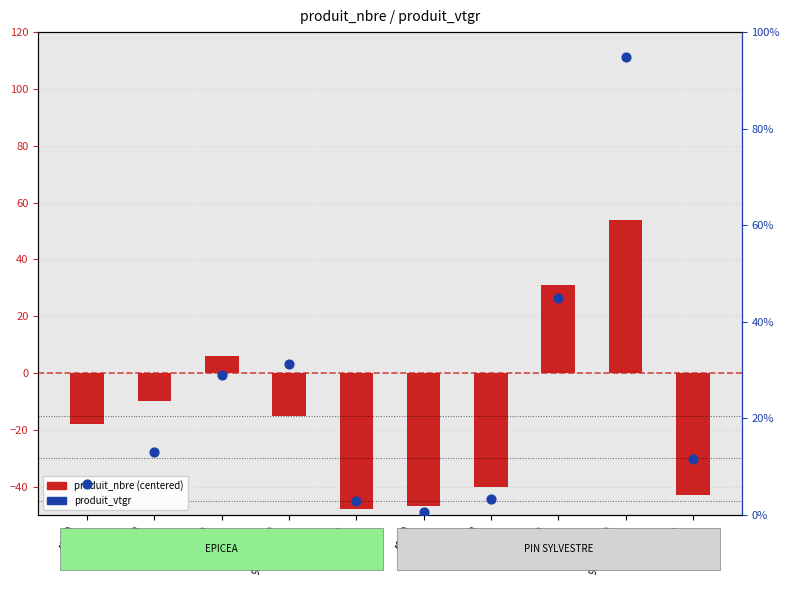

Which series reaches the minimum Y coordinate?

produit_nbre (centered)